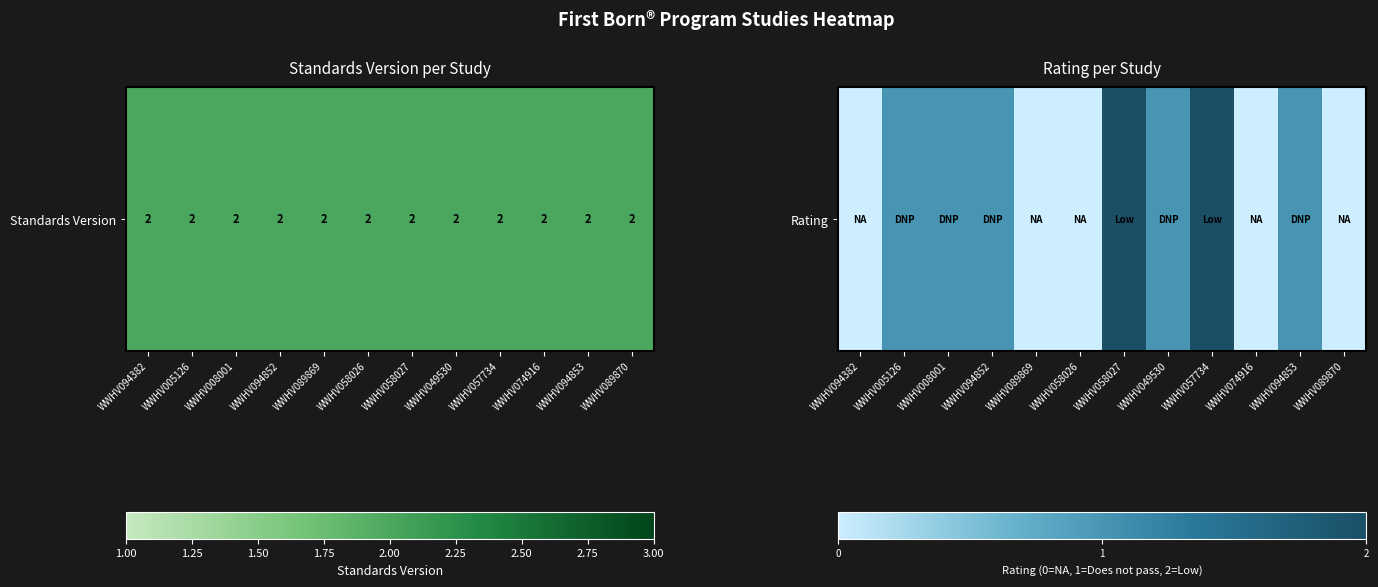

Rank the categories by value from highest to lowest.

WWHV058027, WWHV057734, WWHV005126, WWHV008001, WWHV094852, WWHV049530, WWHV094853, WWHV094382, WWHV089869, WWHV058026, WWHV074916, WWHV089870